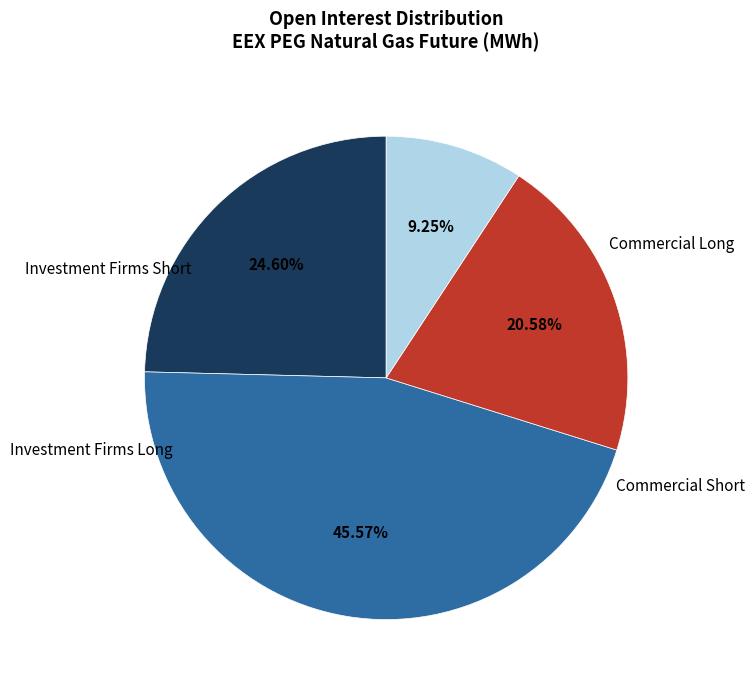

Does any single category account for the majority?

No